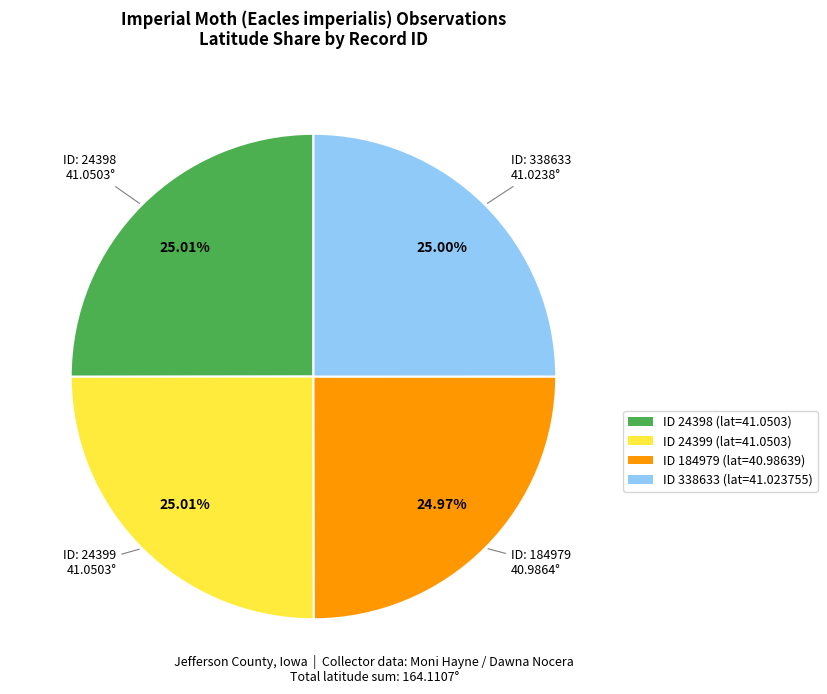

Approximately how many times larger is the value at ID 338633 (lat=41.023755) compared to ID 184979 (lat=40.98639)?

1.0